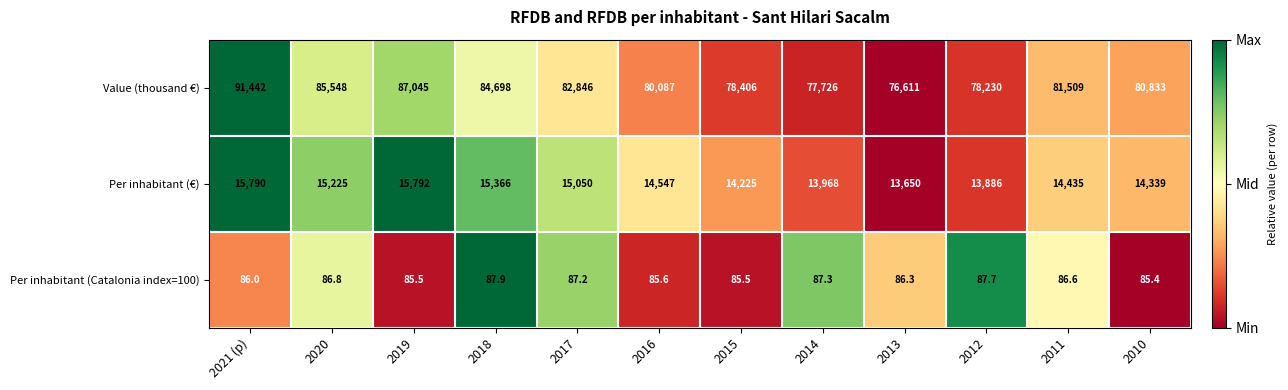

What is the maximum value shown in the chart?

91442.0